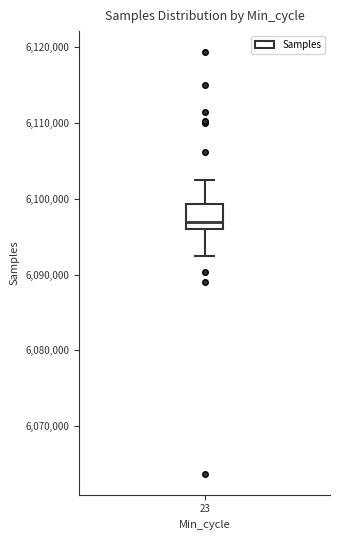

Read this box plot against the y-axis: the position of the median line, the range covered by the box, and the ends of both whiskers. The values are not printed on the chart, so give them approximately, as read against the axis.

median 6097000, box 6096000 to 6099000, whiskers 6092000 to 6103000